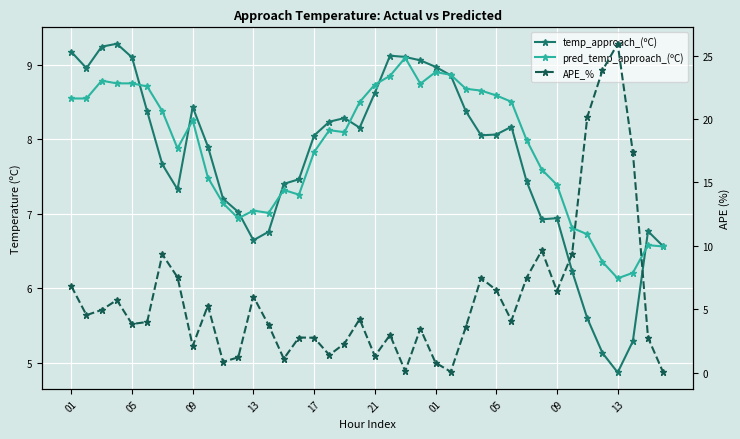

How many values in the APE_% series are below 4?

20